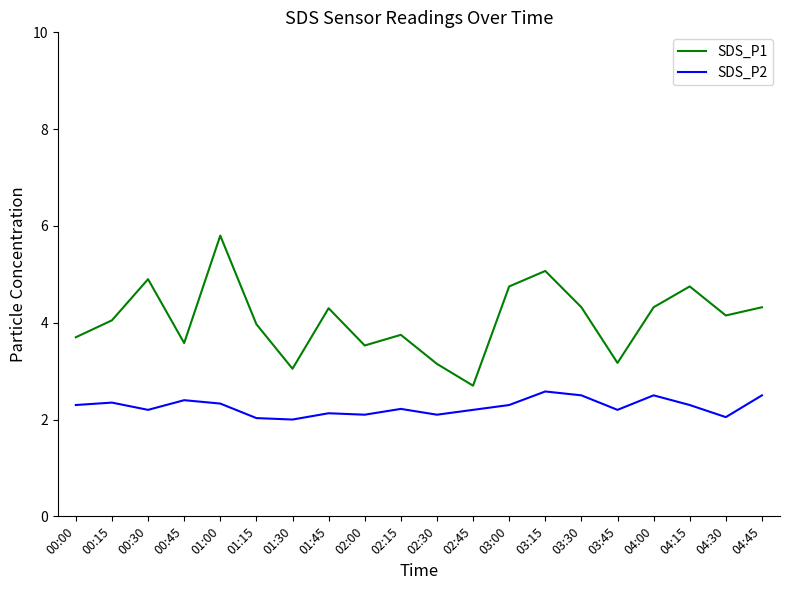

What are all the series names shown in the legend?

SDS_P1, SDS_P2